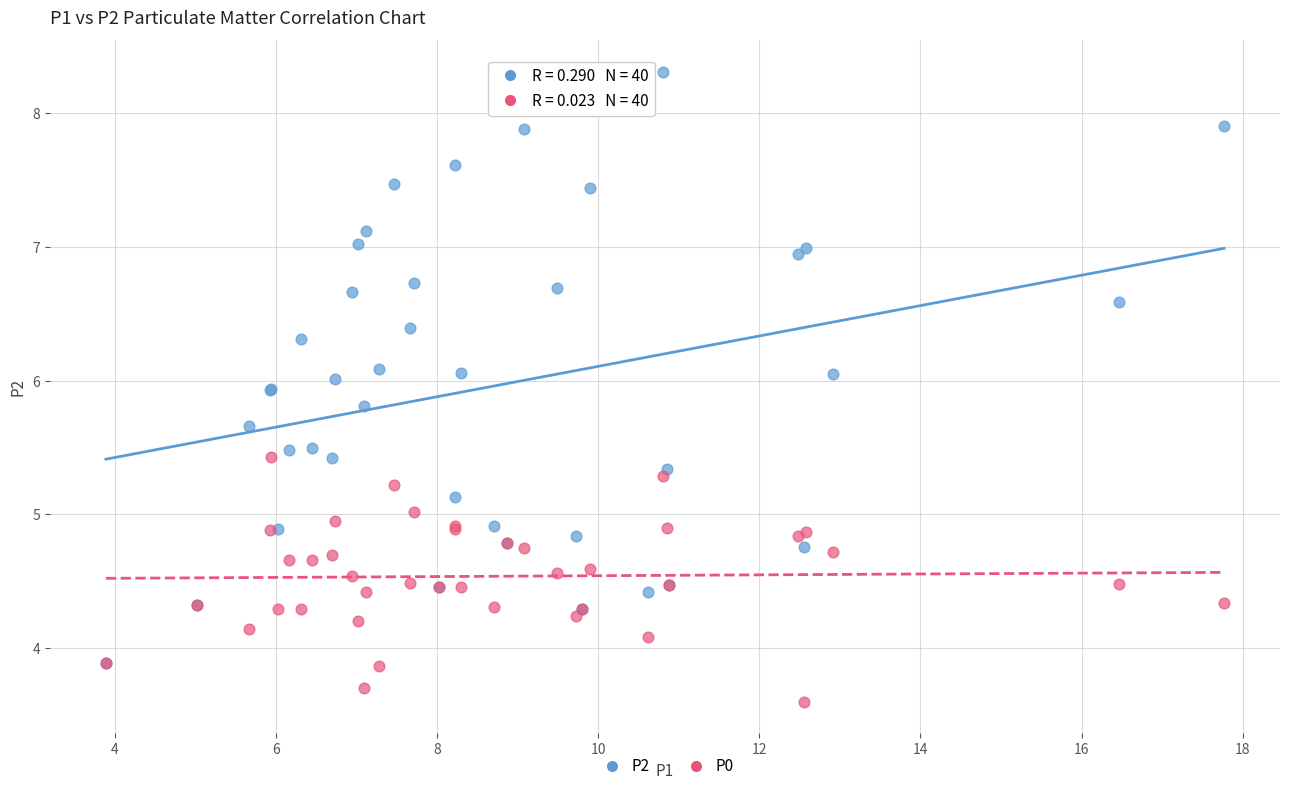

What are all the series names shown in the legend?

P2, P0